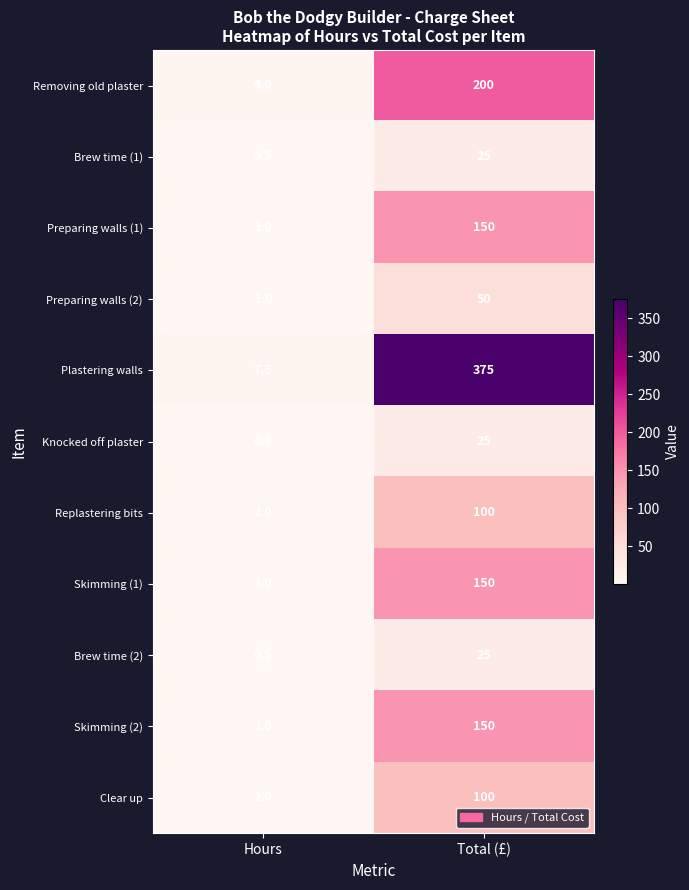

True or false: Skimming (2) has a value of 150.0 at Total (£).

True